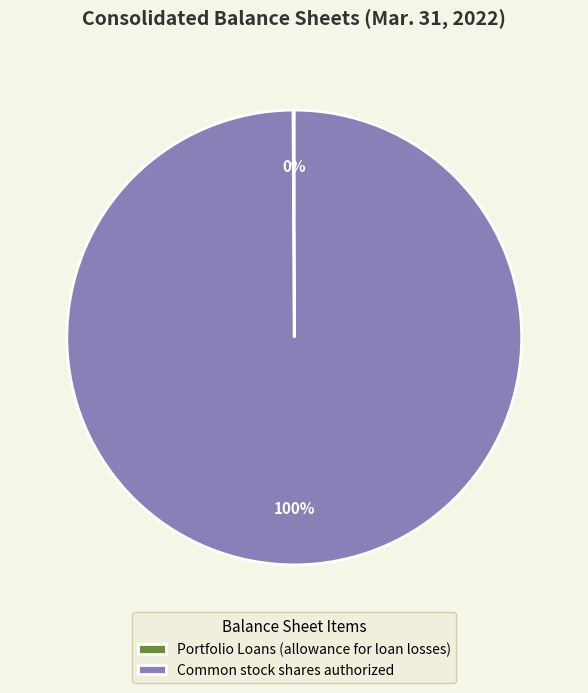

True or false: Common stock shares authorized accounts for 100% of the total.

True